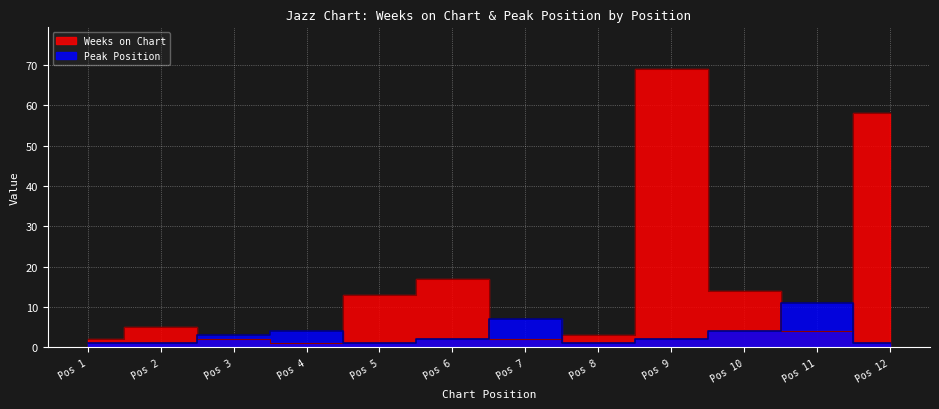

Is it true that Weeks on Chart equals 14 at Pos 10?

True